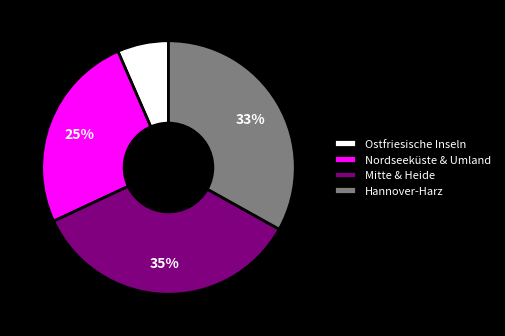

The Nordseeküste & Umland slice represents 25% of the pie. True or false?

True